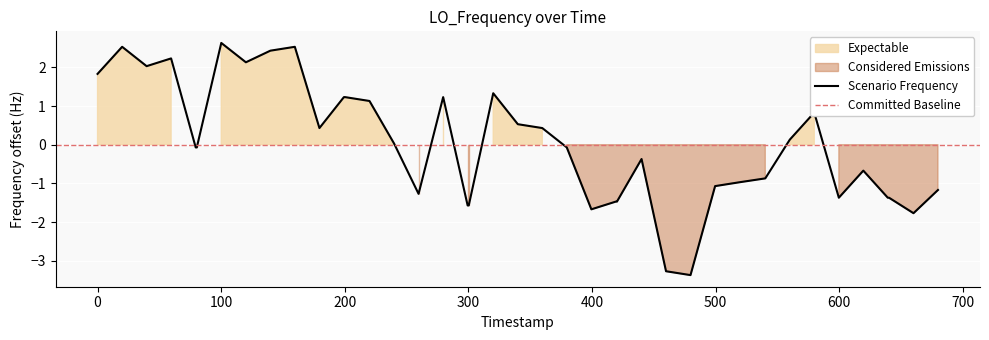

What is the lowest value of the Scenario Frequency series?

-3.4